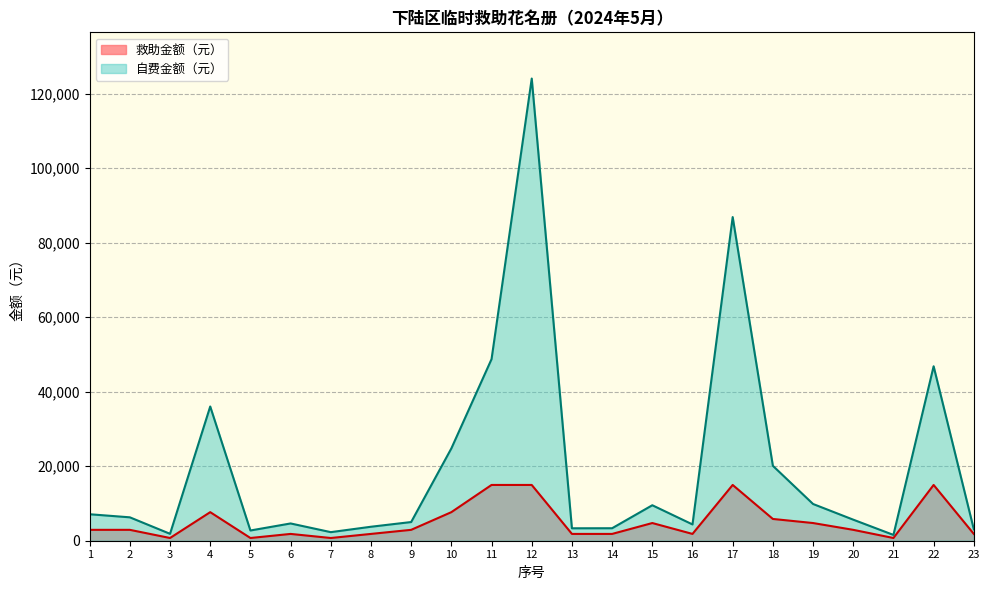

What is the total value across all series at 3?

2584.0